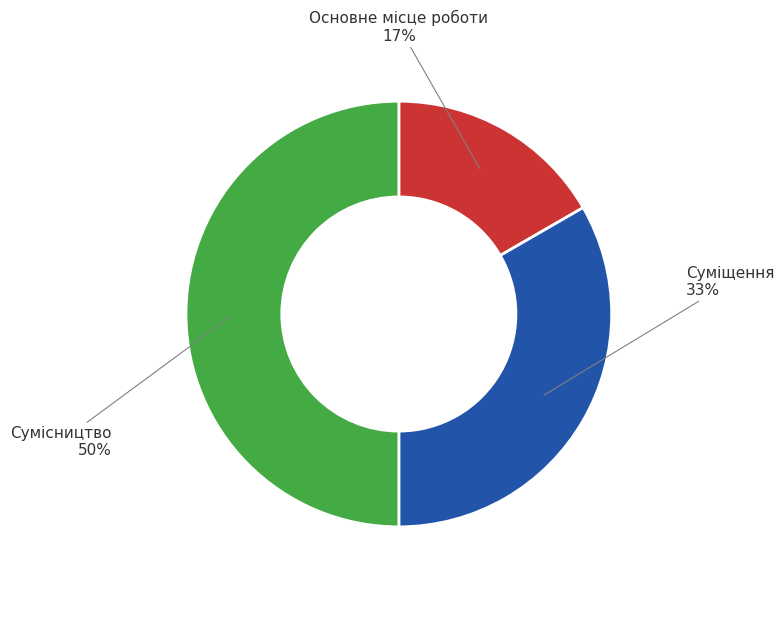

To the nearest percent, what is the average slice percentage?

33%